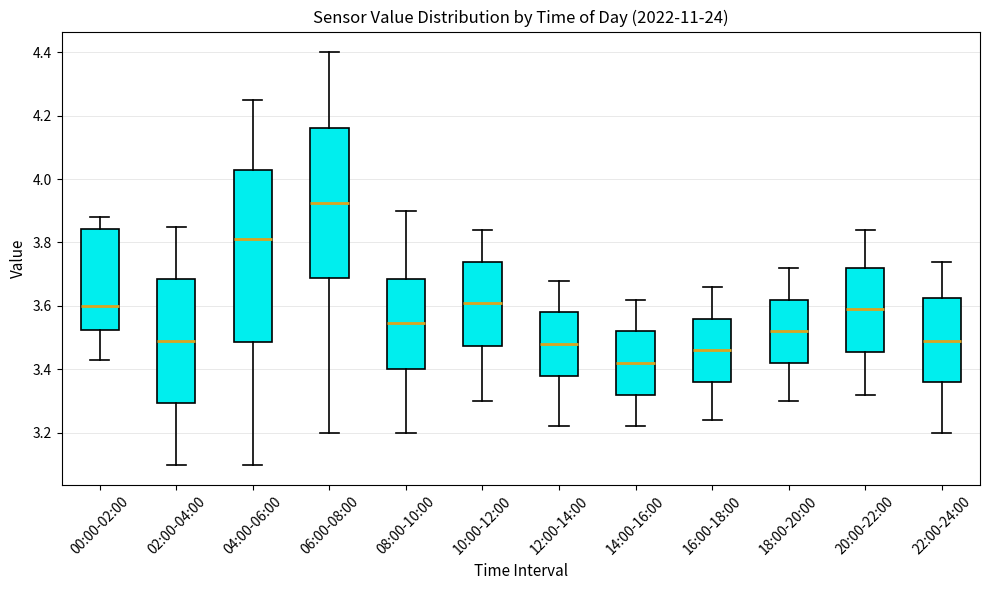

Where does the median line of the box for 14:00-16:00 sit on the y-axis? The values are not printed on the chart, so give them approximately, as read against the axis.

3.42